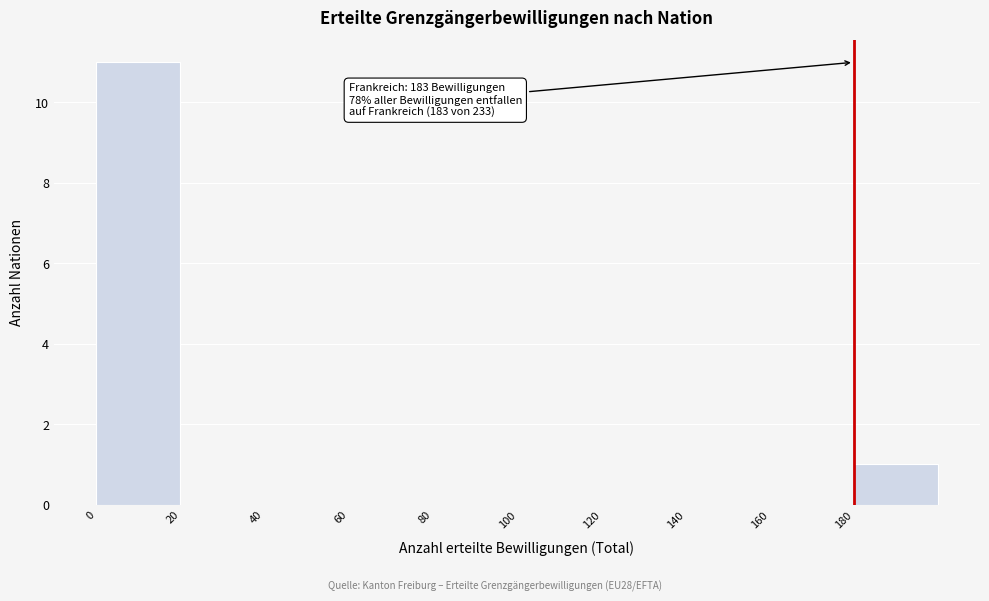

Which range on the x-axis has the tallest bar?

0 to 20